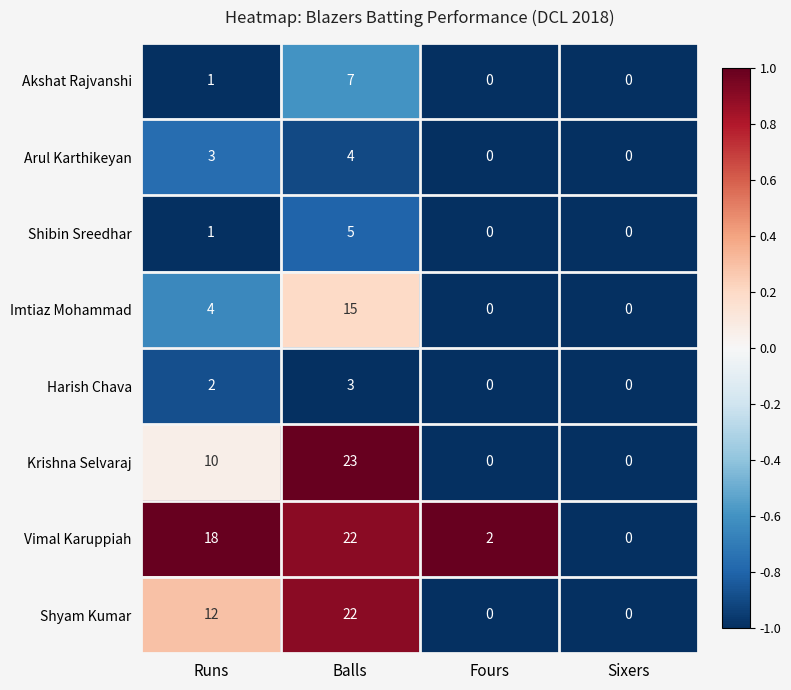

Which series has the largest range (max minus min)?

Krishna Selvaraj